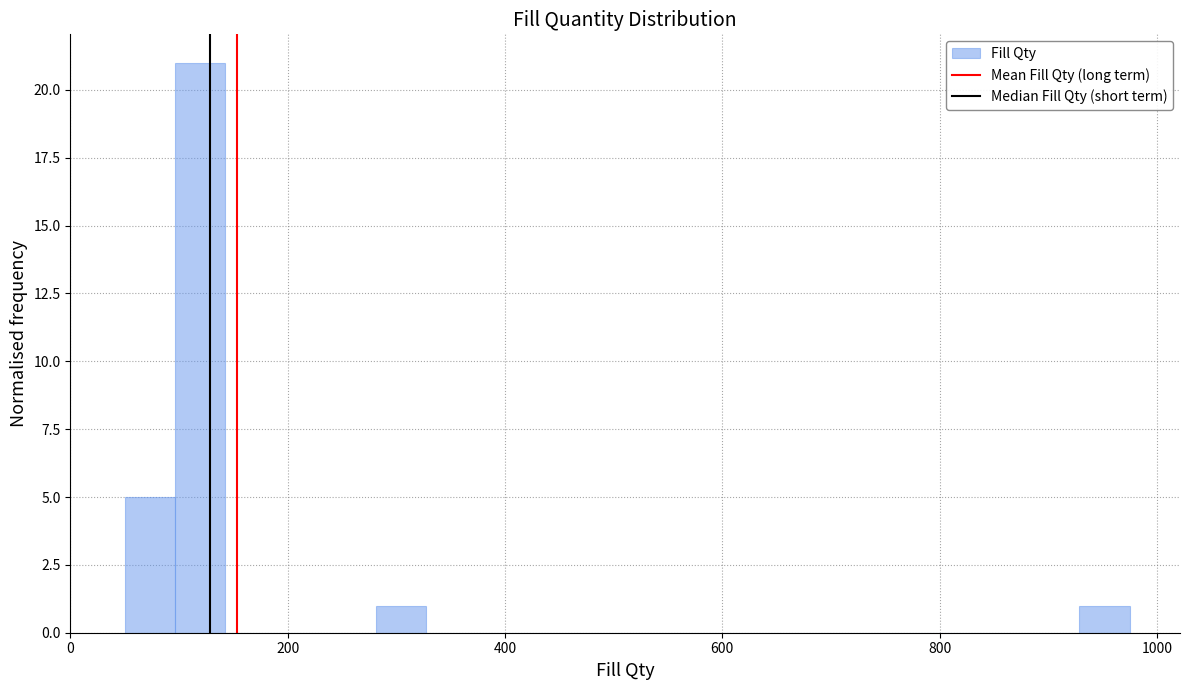

Read against the x-axis, roughly where is the centre of the tallest bar?

120